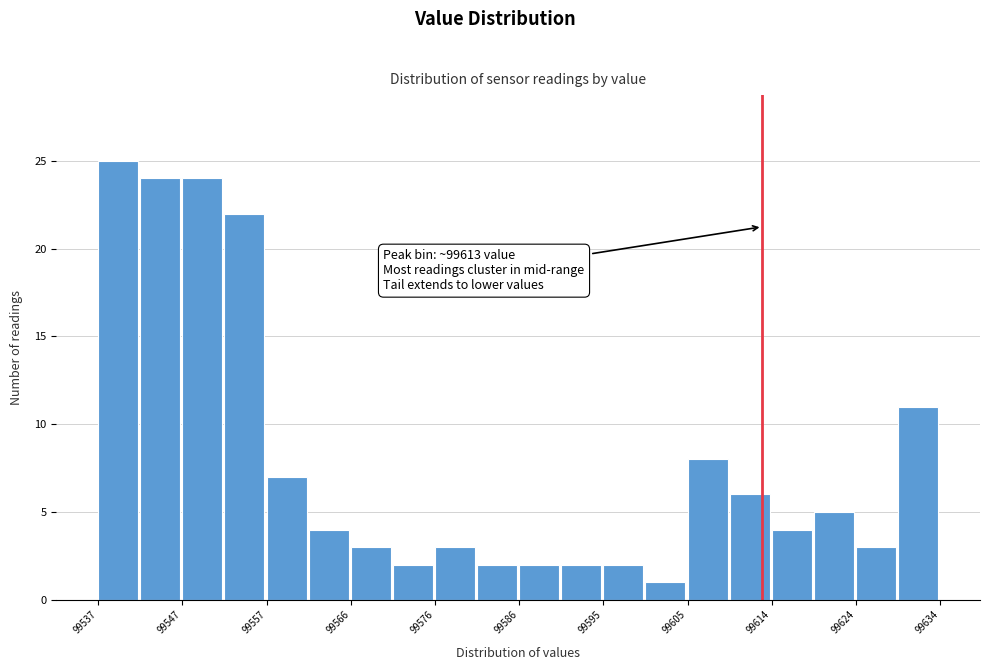

Over which range of the x-axis is the bar tallest?

99537 to 99542